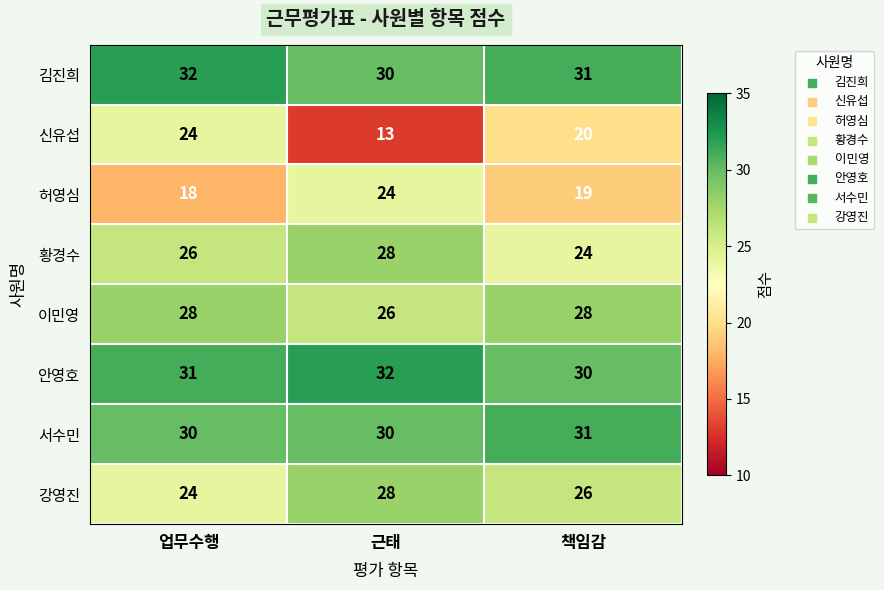

The value of 허영심 at 책임감 is 34. True or false?

False